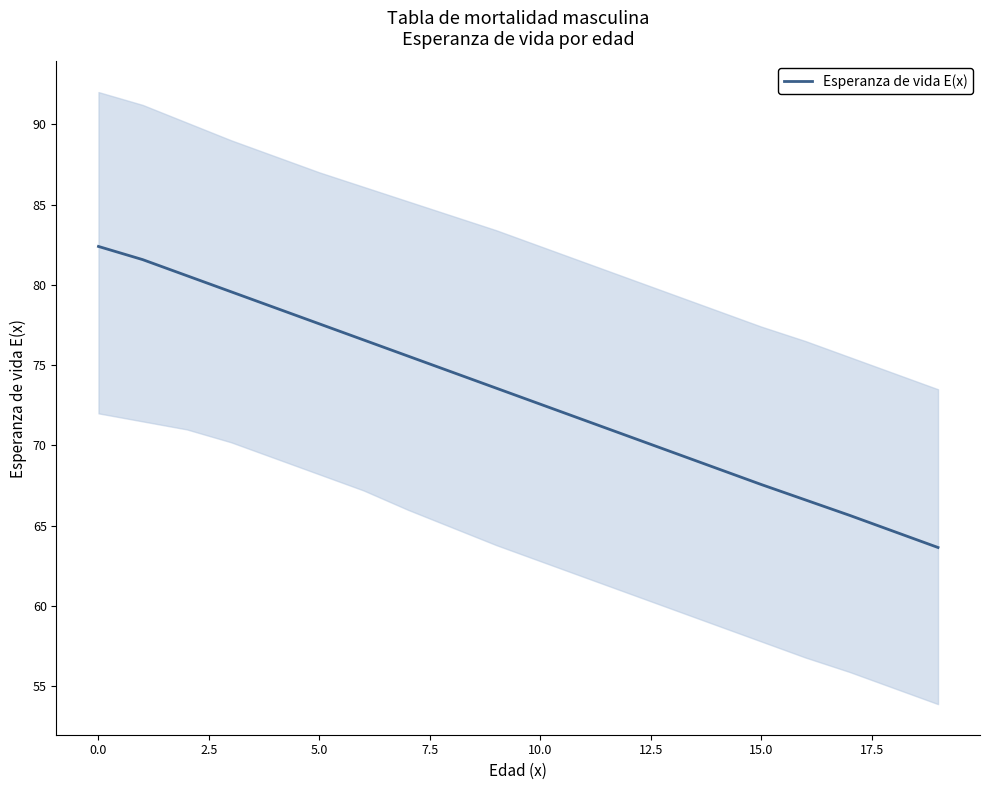

Is it true that Esperanza de vida E(x) equals 105.9 at 15.0?

False